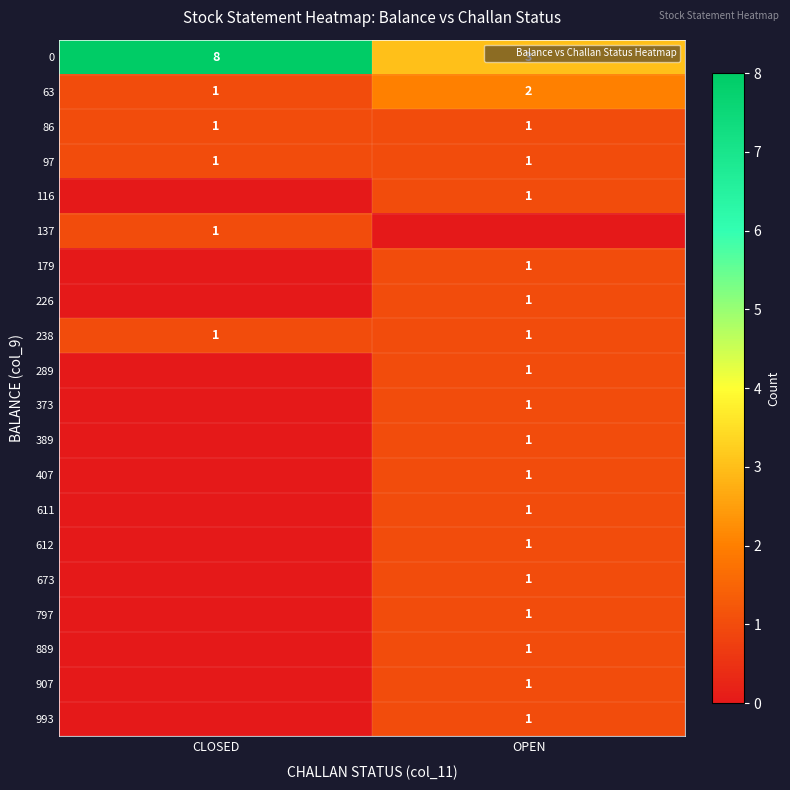

How many values in the 993 series are below 1?

1